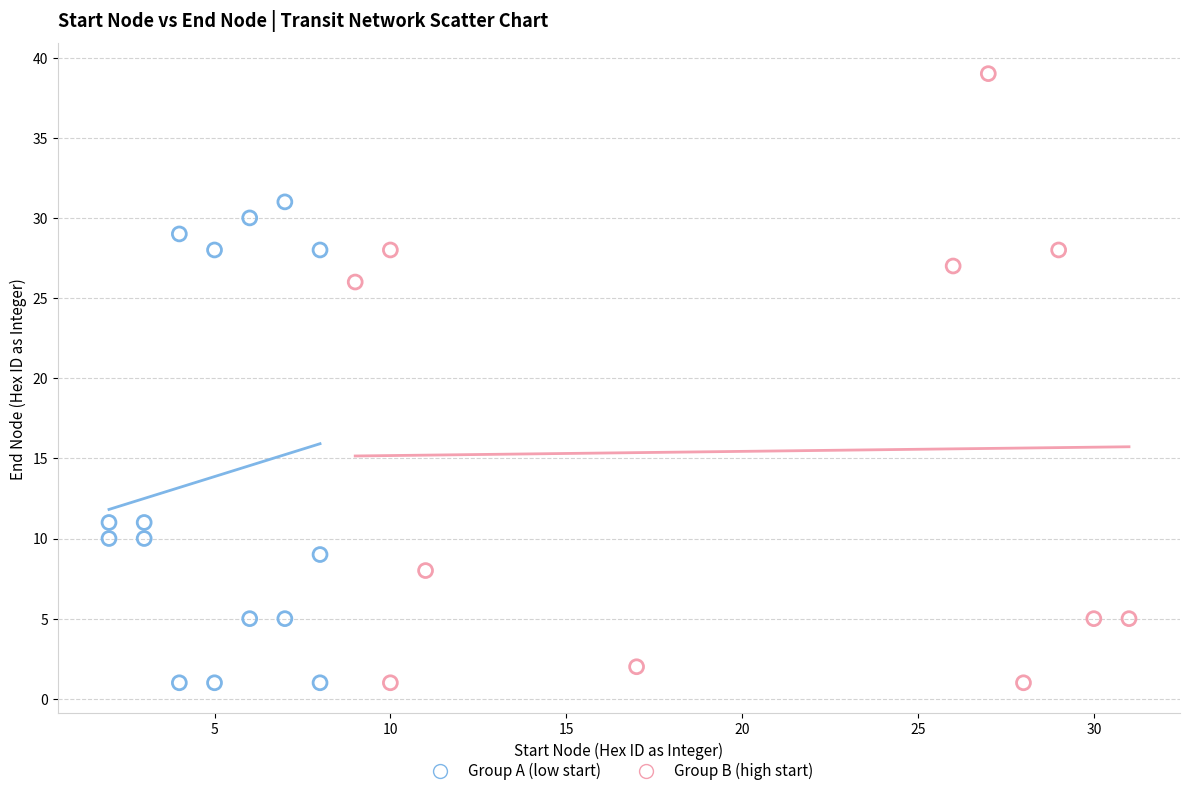

Which series contains the highest Y value?

Group B (high start)